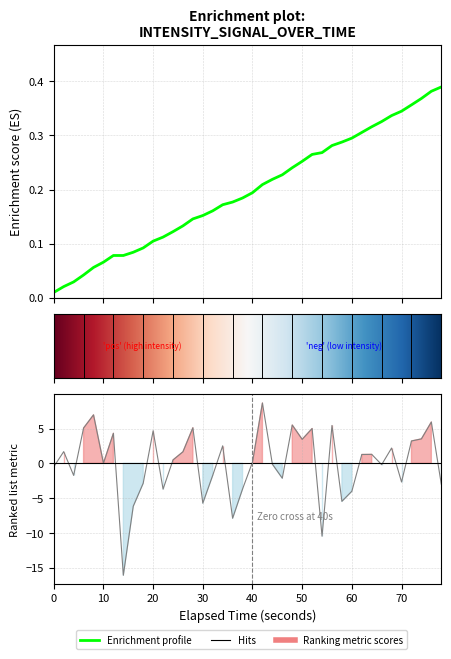

Does the chart have visible grid lines?

Yes